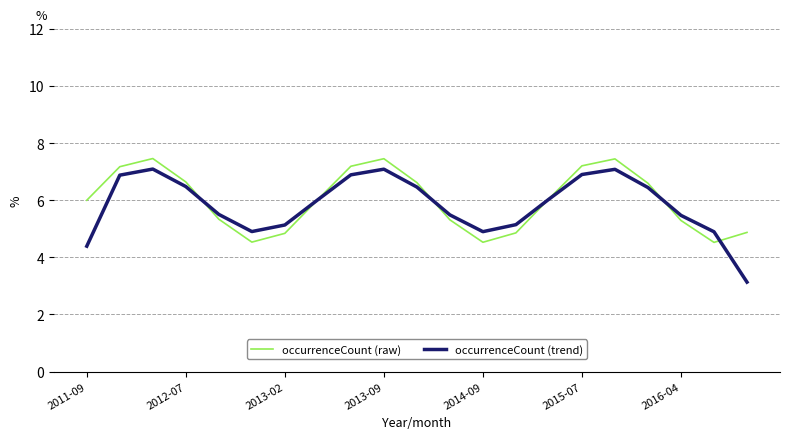

What is the greatest value displayed?

7.5